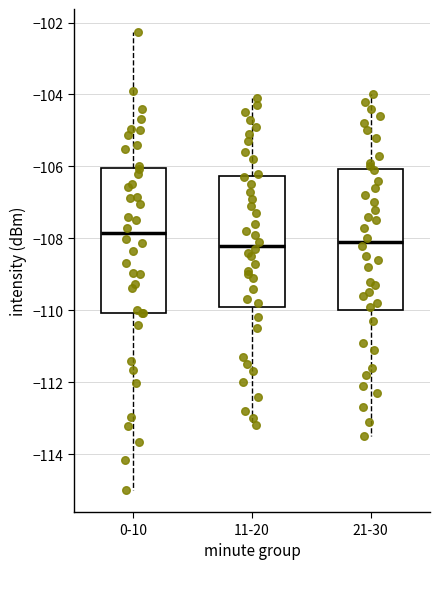

Reading left to right, read every box against the y-axis: the position of its median line, the range the box covers, and the ends of its whiskers. The values are not printed on the chart, so give them approximately, as read against the axis.

0-10: median -107.8, box -110.0 to -106.0, whiskers -115.0 to -102.2
11-20: median -108.2, box -109.8 to -106.2, whiskers -113.2 to -104.0
21-30: median -108.0, box -110.0 to -106.0, whiskers -113.4 to -104.0